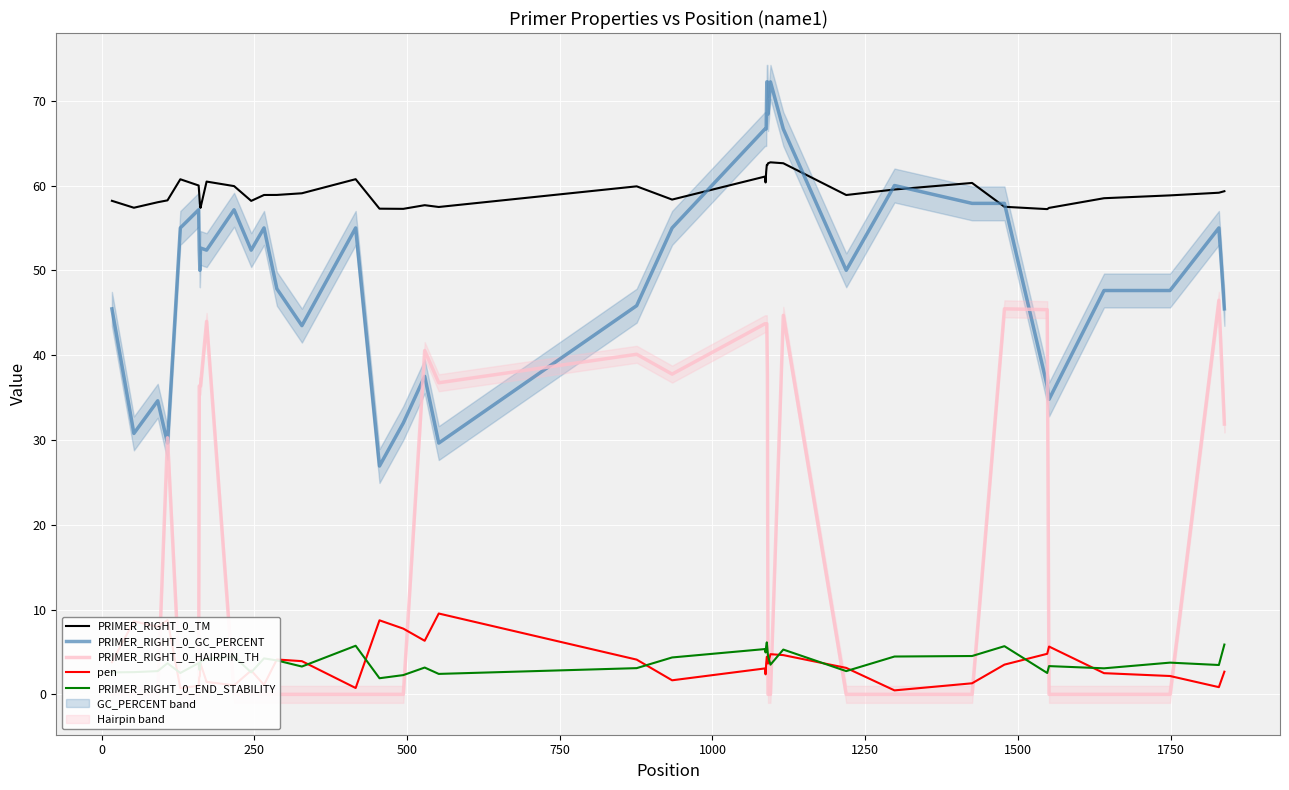

True or false: PRIMER_RIGHT_0_END_STABILITY and PRIMER_RIGHT_0_GC_PERCENT intersect in this chart.

False